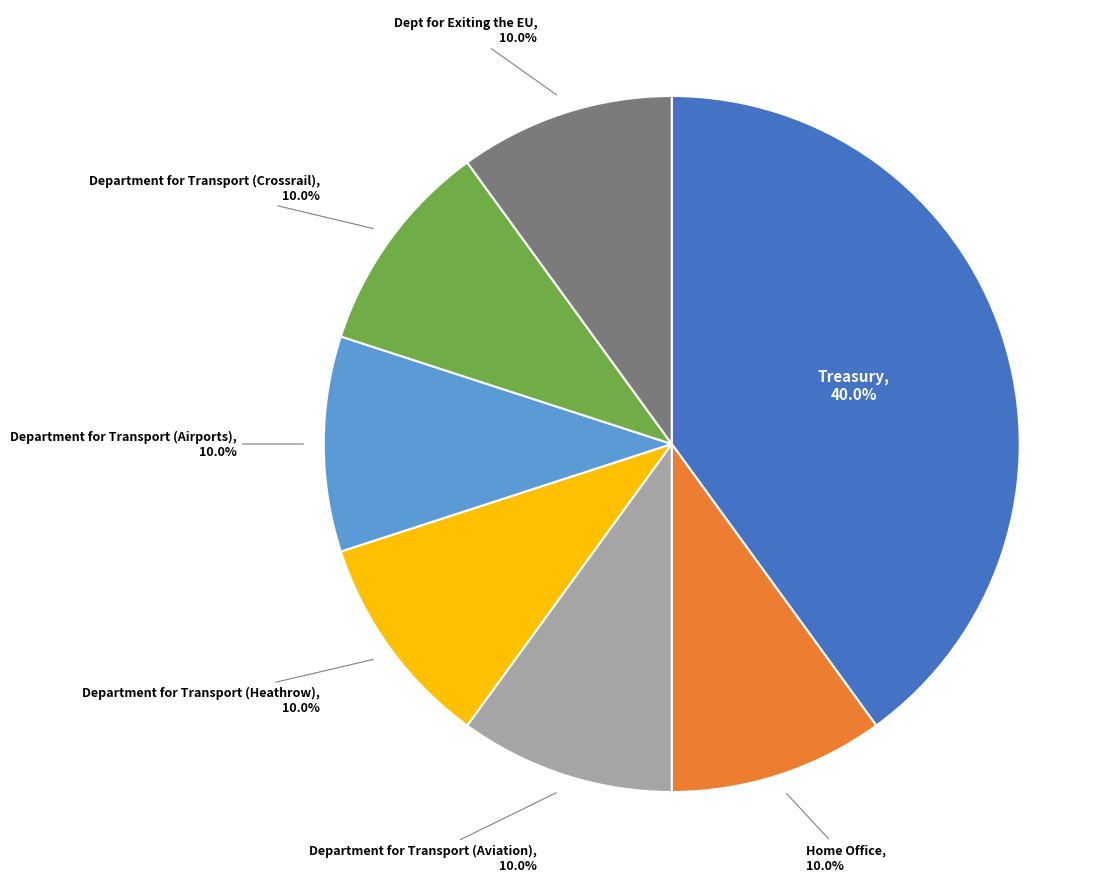

How many slices are in this pie chart?

7